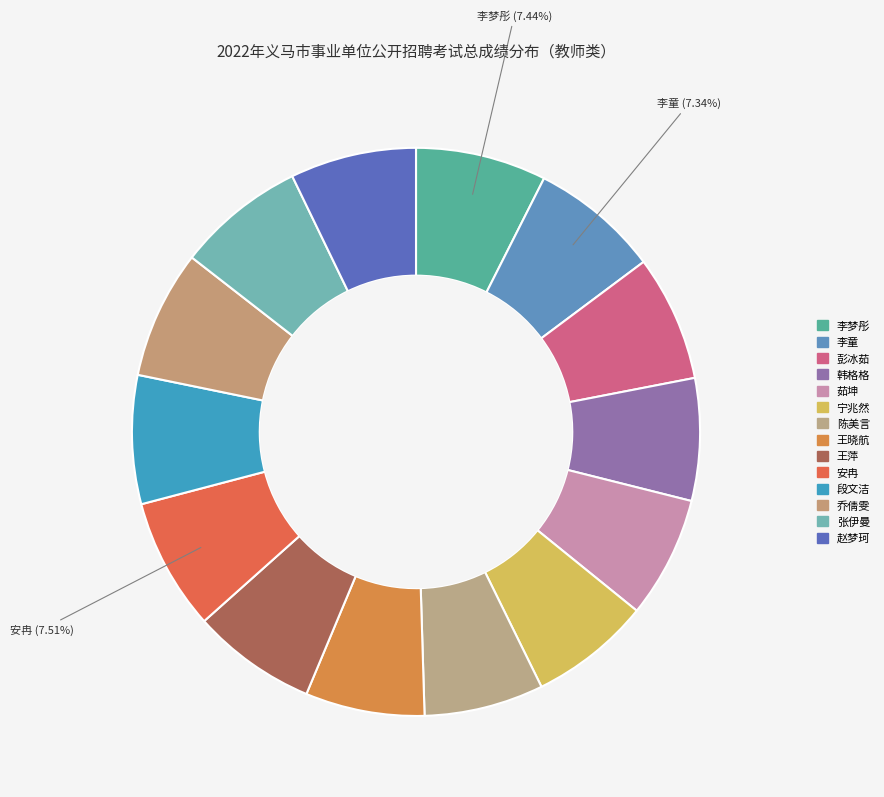

Rank the categories by value from highest to lowest.

安冉, 李梦彤, 李童, 段文洁, 乔倩雯, 张伊曼, 赵梦珂, 彭冰茹, 王萍, 韩格格, 茹坤, 宁兆然, 陈美言, 王晓航